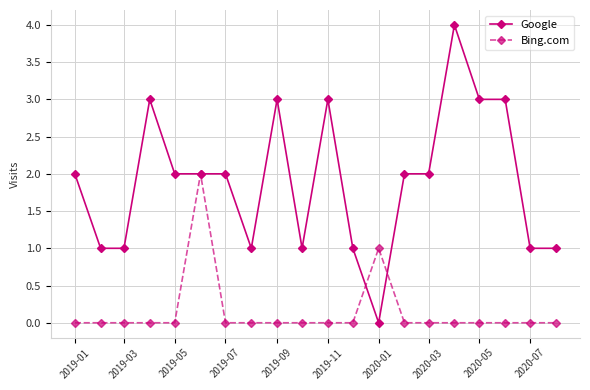

Rank the series by their average value, from lowest to highest.

Bing.com, Google